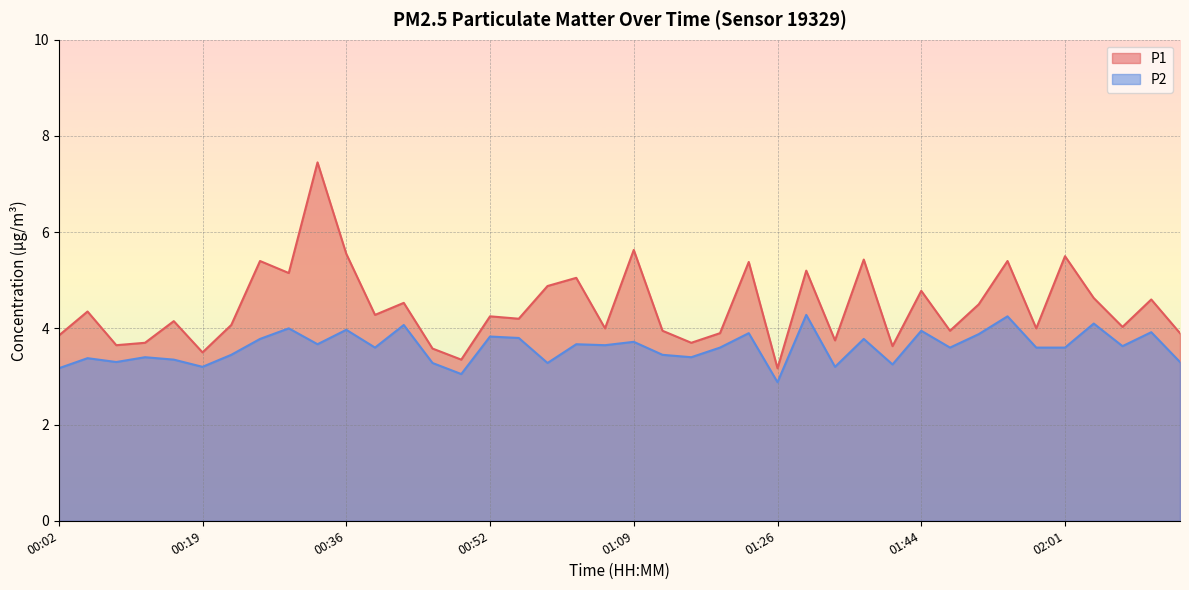

How many values in the P1 series are below 4?

14